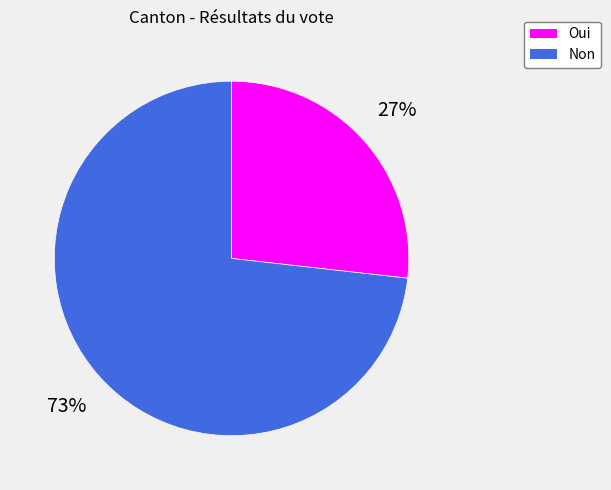

How many slices are in this pie chart?

2